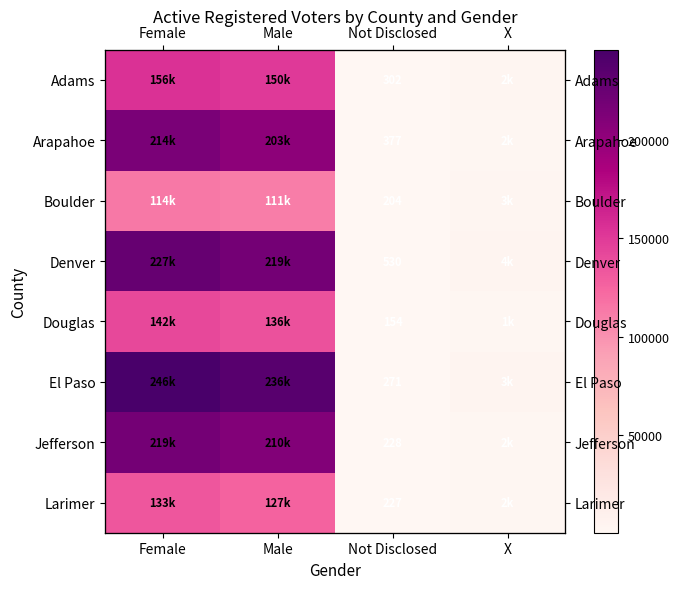

Where is Arapahoe nearest to the value 107360?

Male